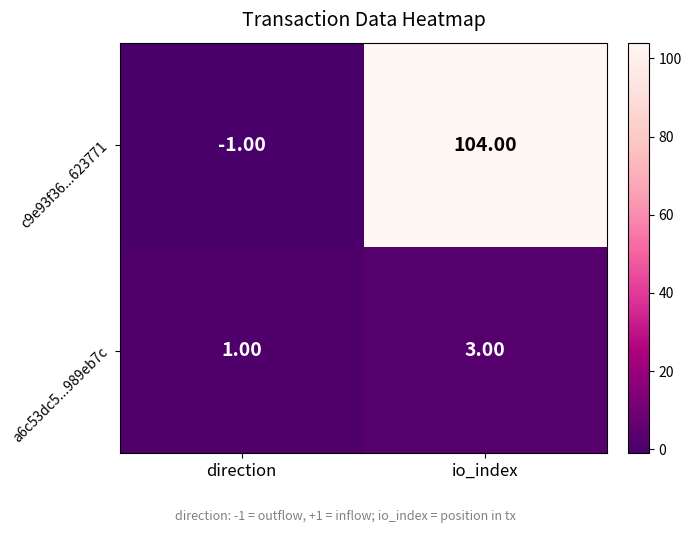

What is the spread (max minus min) of values at io_index?

101